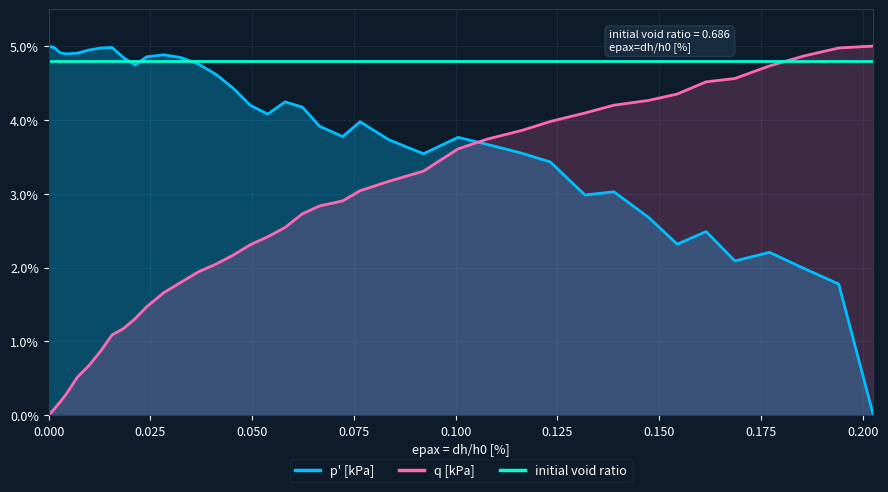

What is the difference between the second highest and minimum values in the p' [kPa] series?

5.0